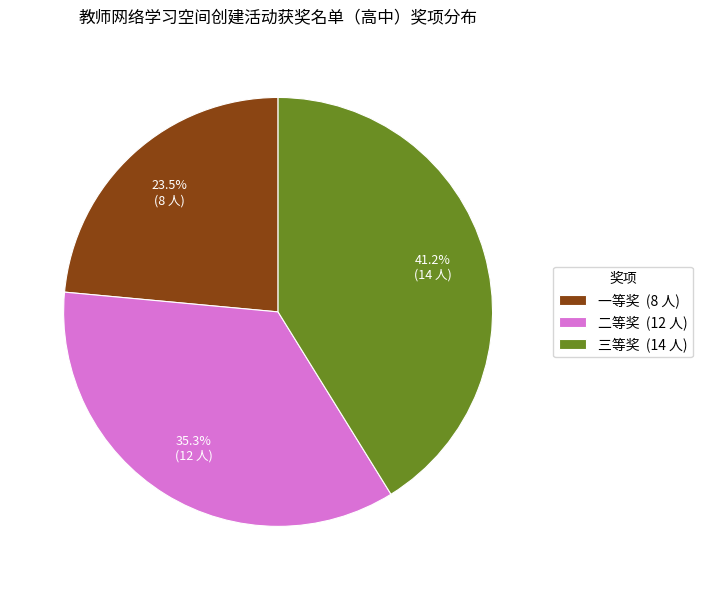

To the nearest percent, what is the difference between the largest and smallest slice percentages?

18%